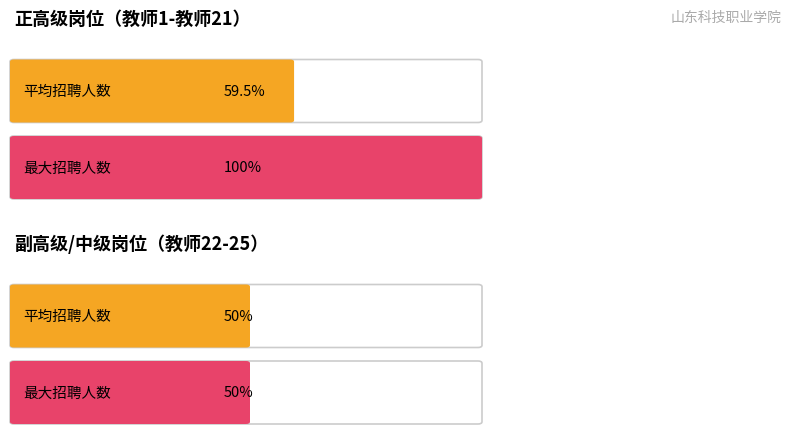

Does the chart contain stacked bars?

No